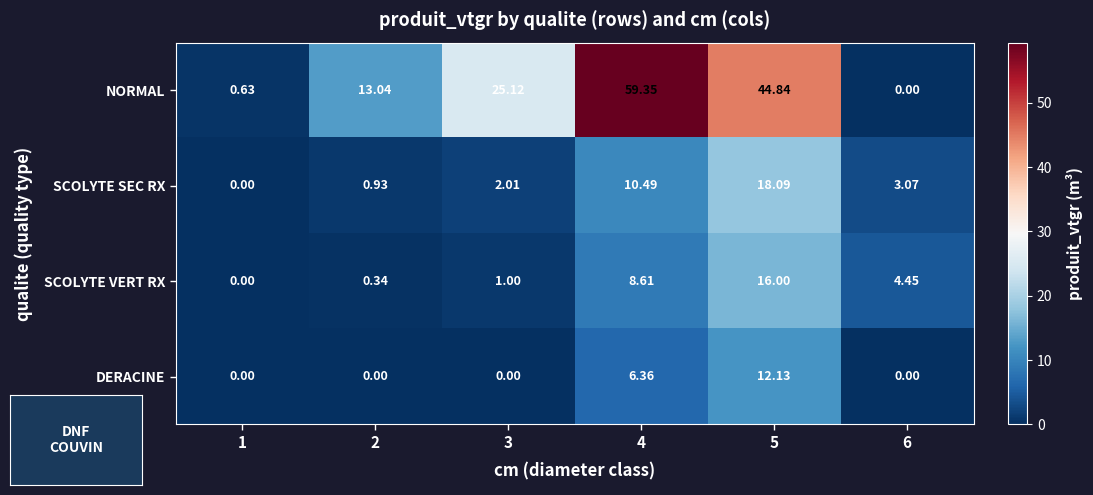

At how many categories does at least one series exceed 11?

4